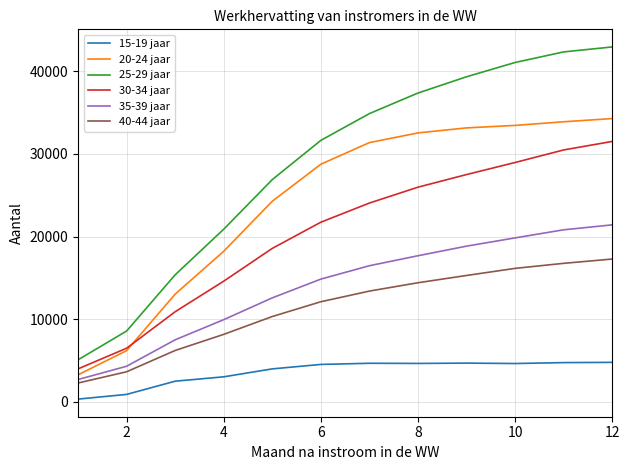

What is the average value of the 35-39 jaar series?

13911